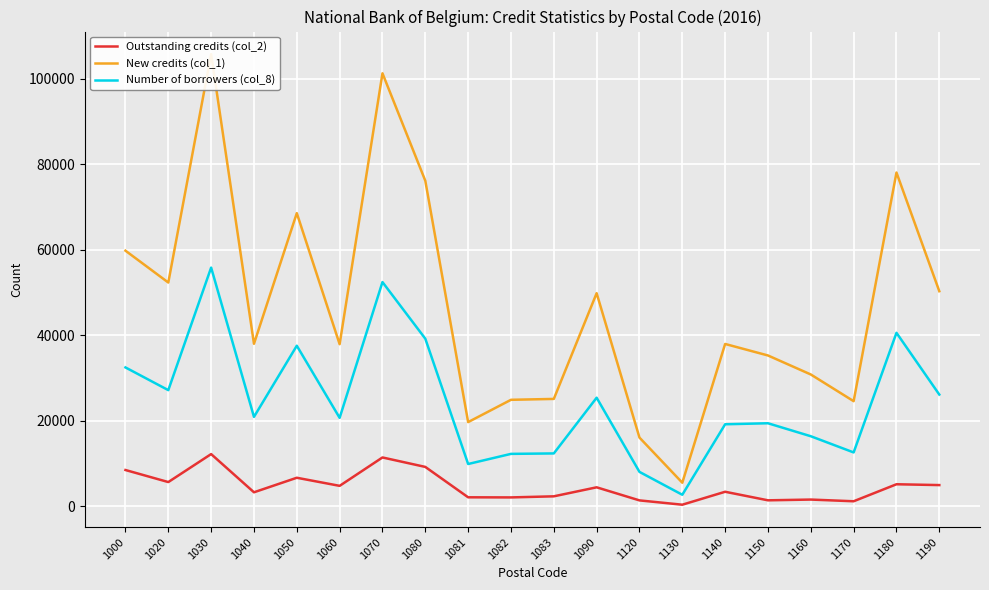

How many lines are shown in the chart?

3